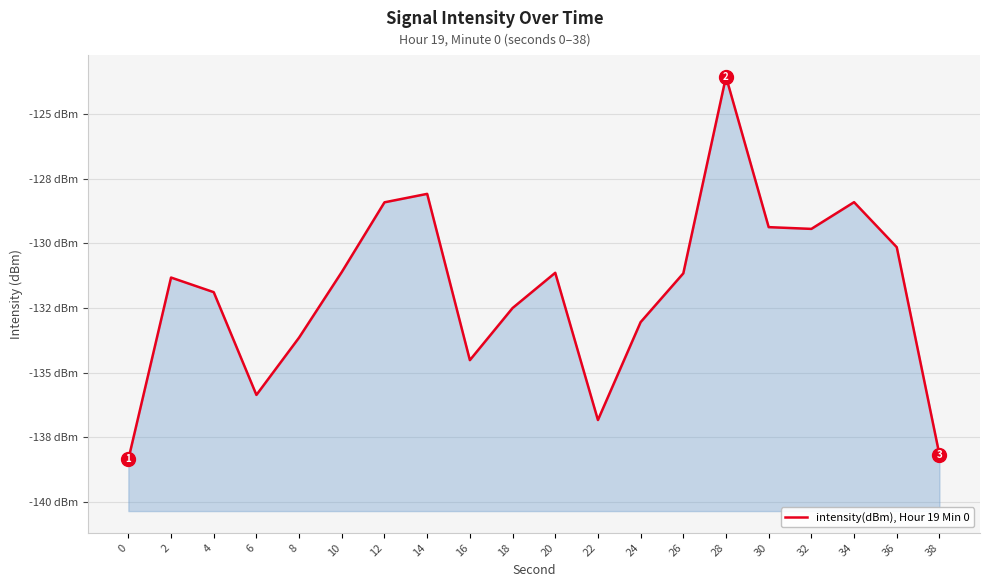

Read the value at 26.

-131.2